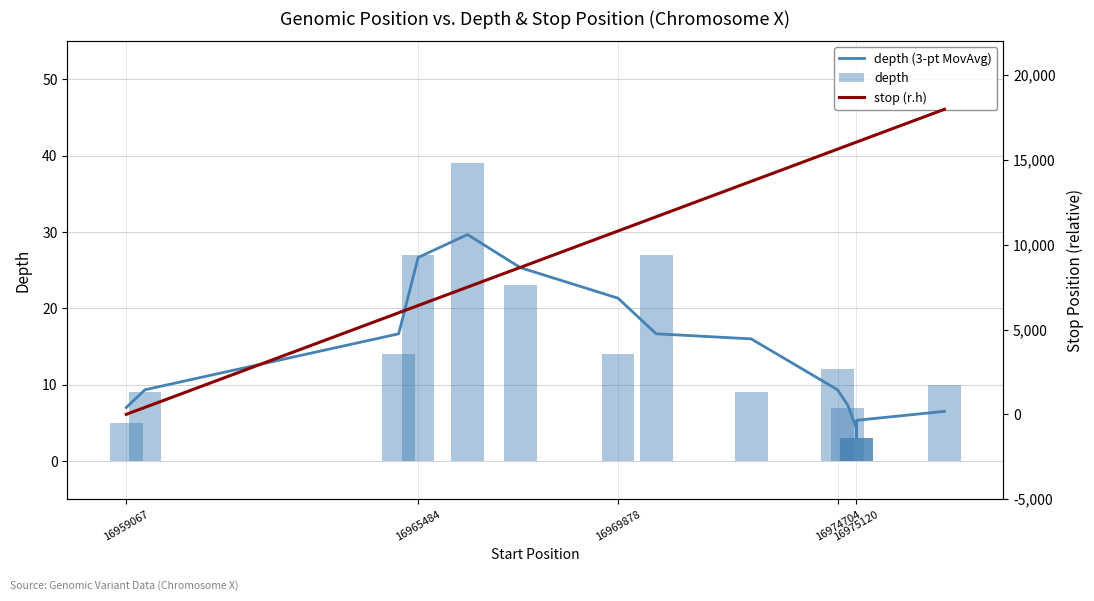

What is the lowest value of the depth series?

3